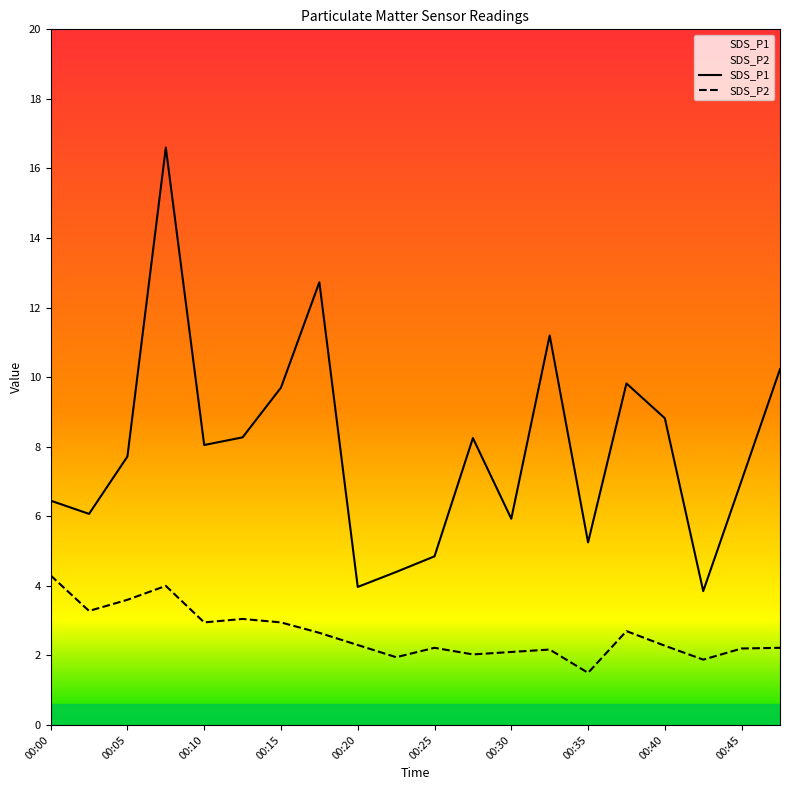

List the series in order of their peak value, highest first.

SDS_P1, SDS_P2